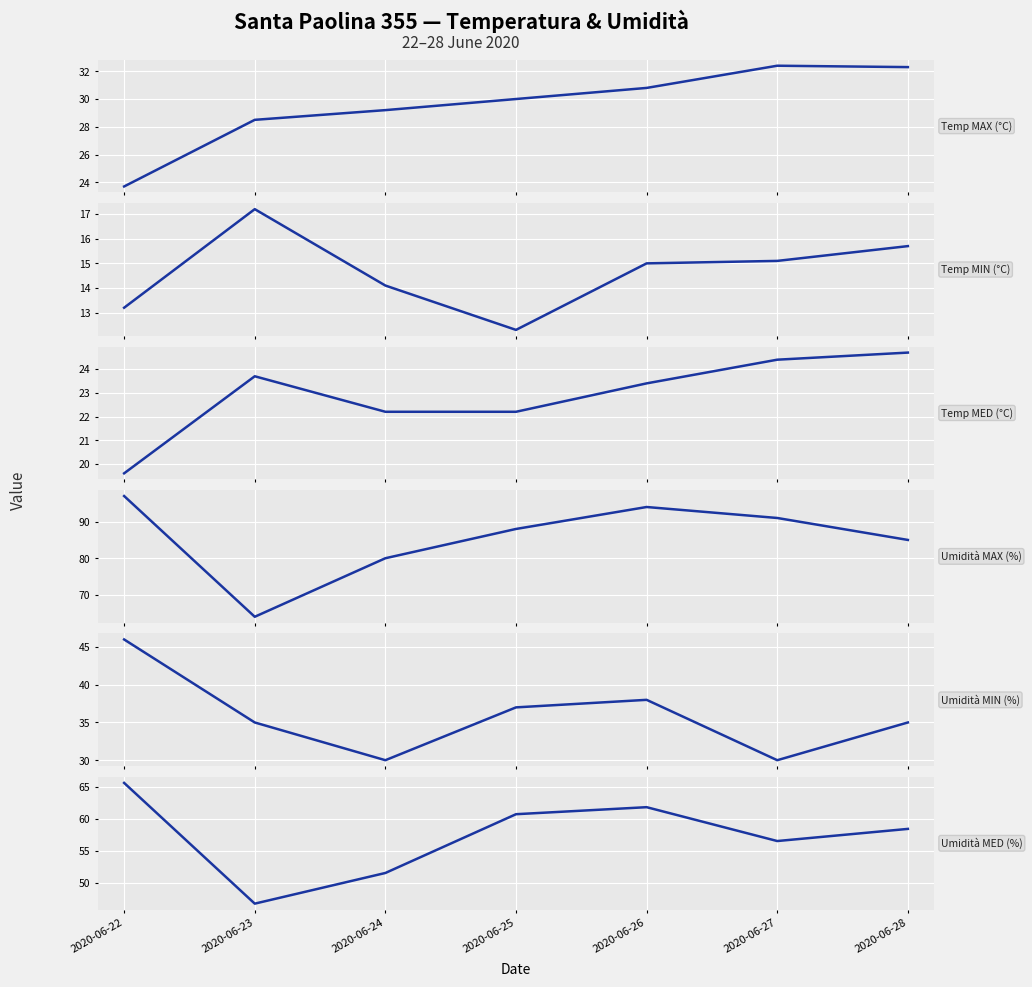

What is the difference between the maximum and minimum values in the Umidità MIN (%) series?

16.0